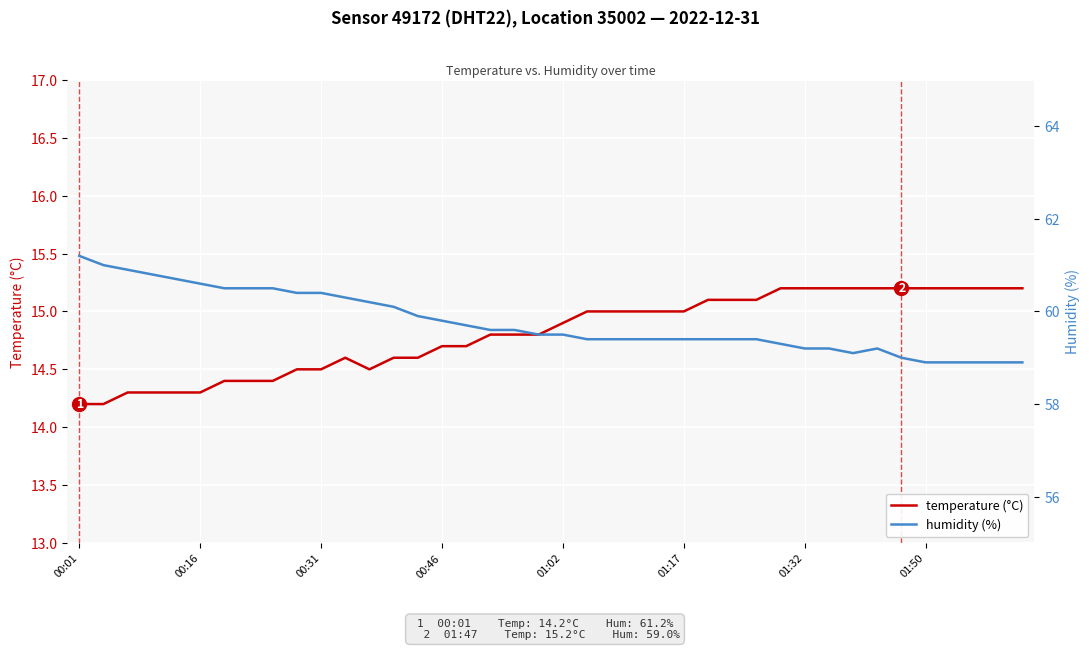

Where is the first local minimum for temperature (°C)?

12